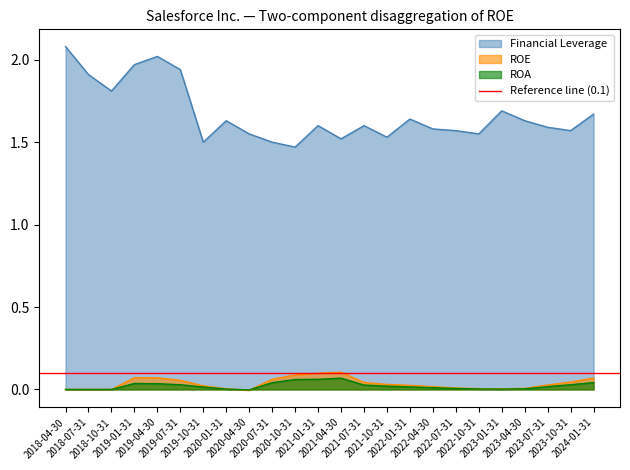

Where is ROE nearest to the value 0?

2018-04-30